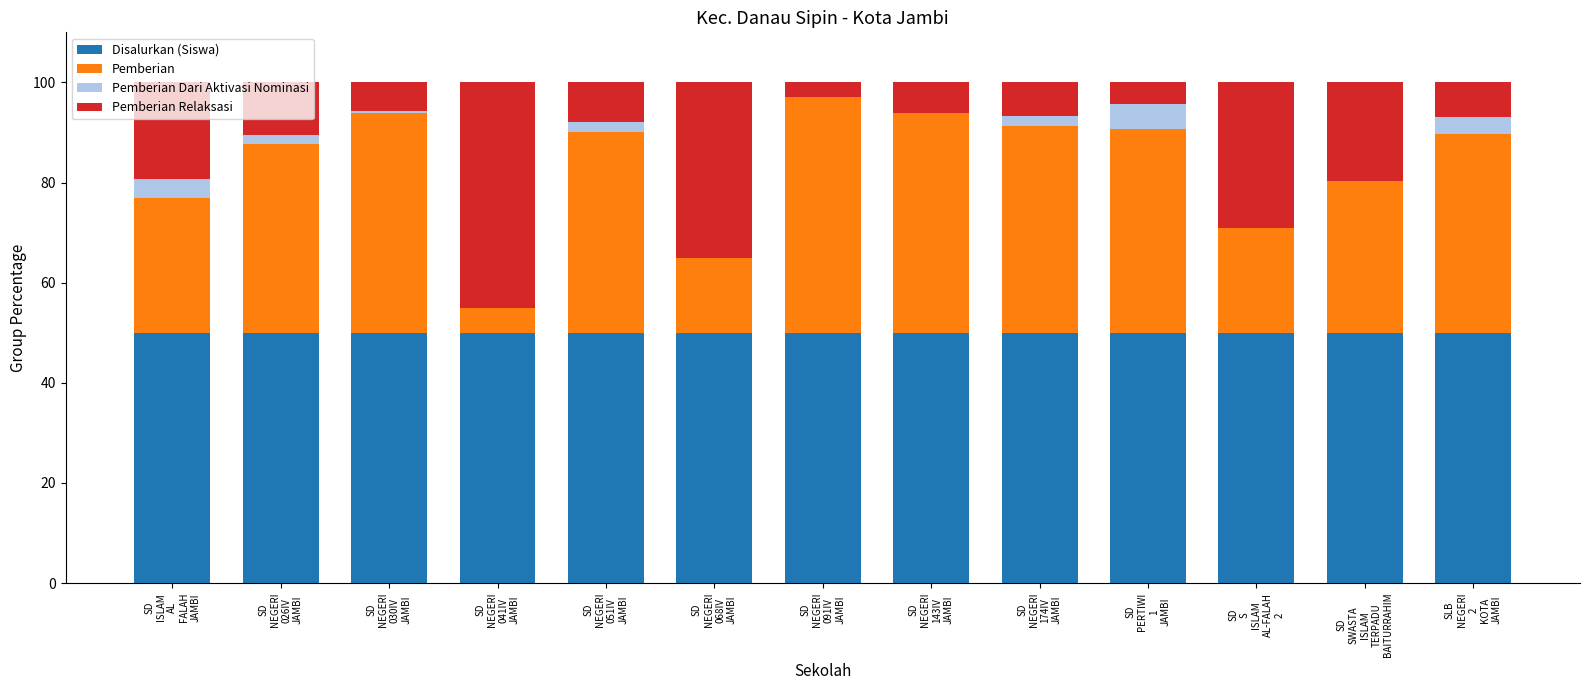

What is the highest value of the Disalurkan (Siswa) series?

50.0